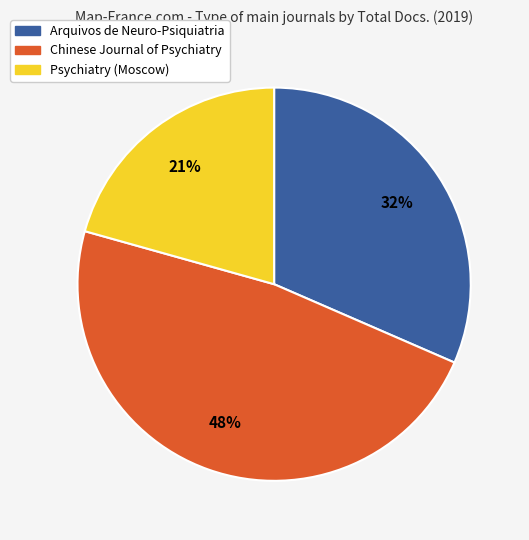

To the nearest percent, what is the combined percentage of Arquivos de Neuro-Psiquiatria and Chinese Journal of Psychiatry?

79%